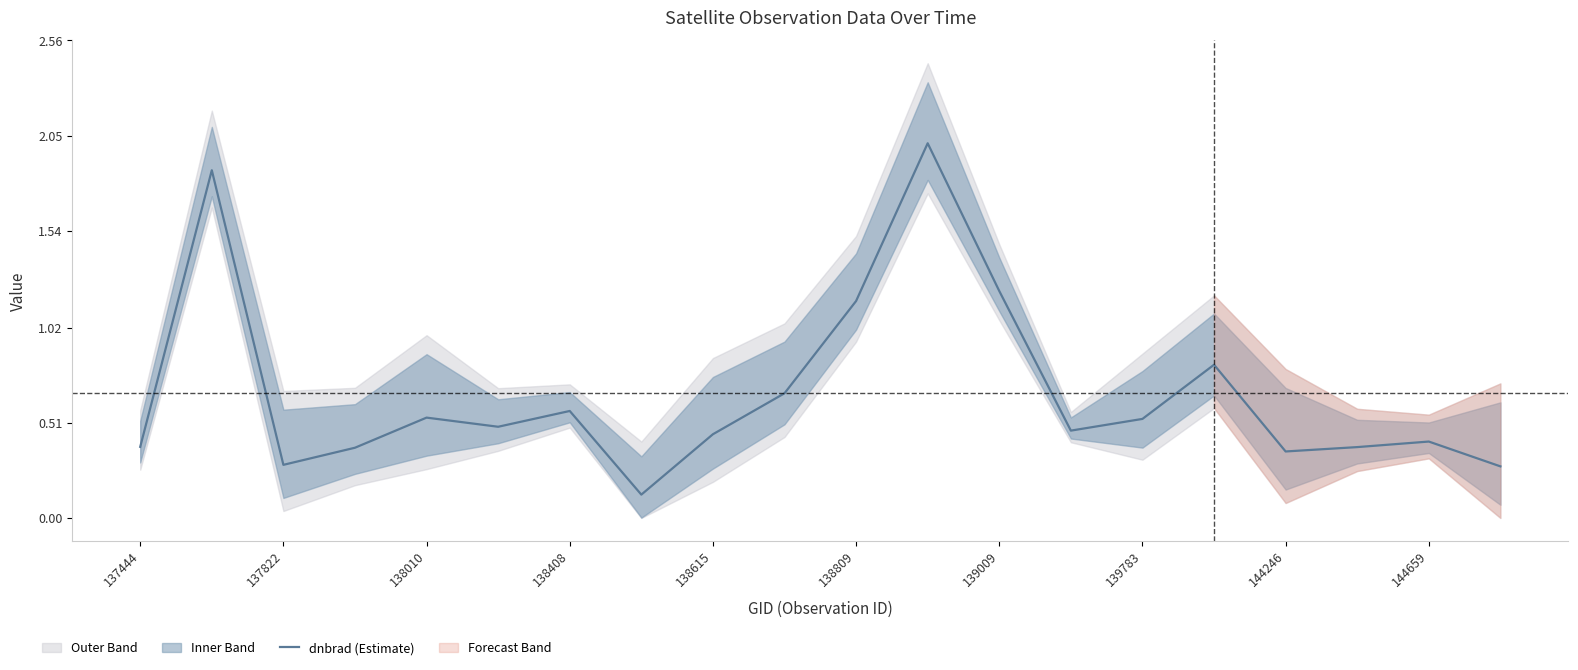

What is the minimum value shown in the chart?

0.1